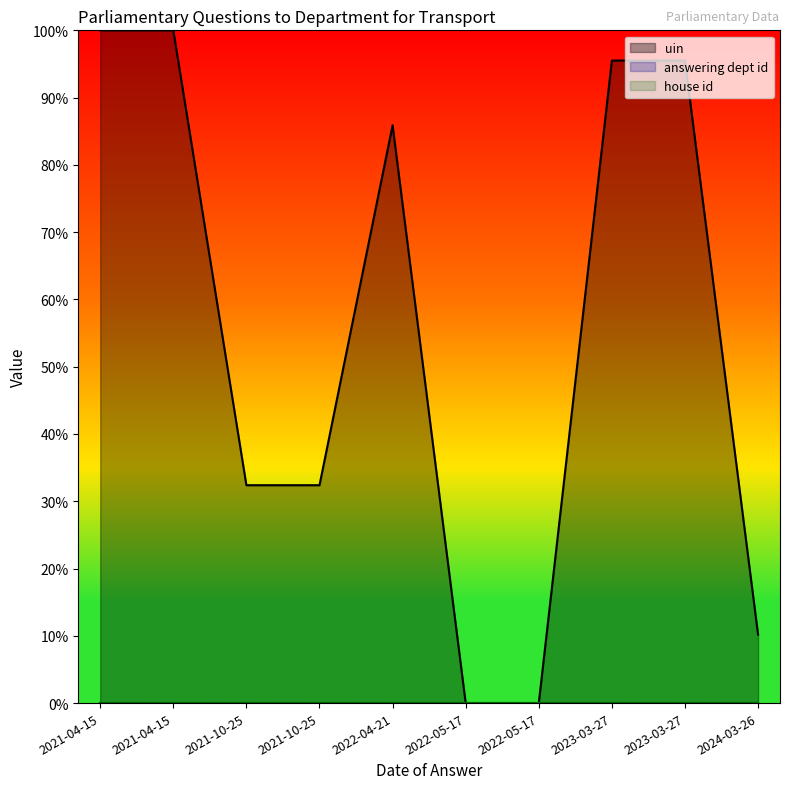

What are all the series names shown in the legend?

uin, answering dept id, house id